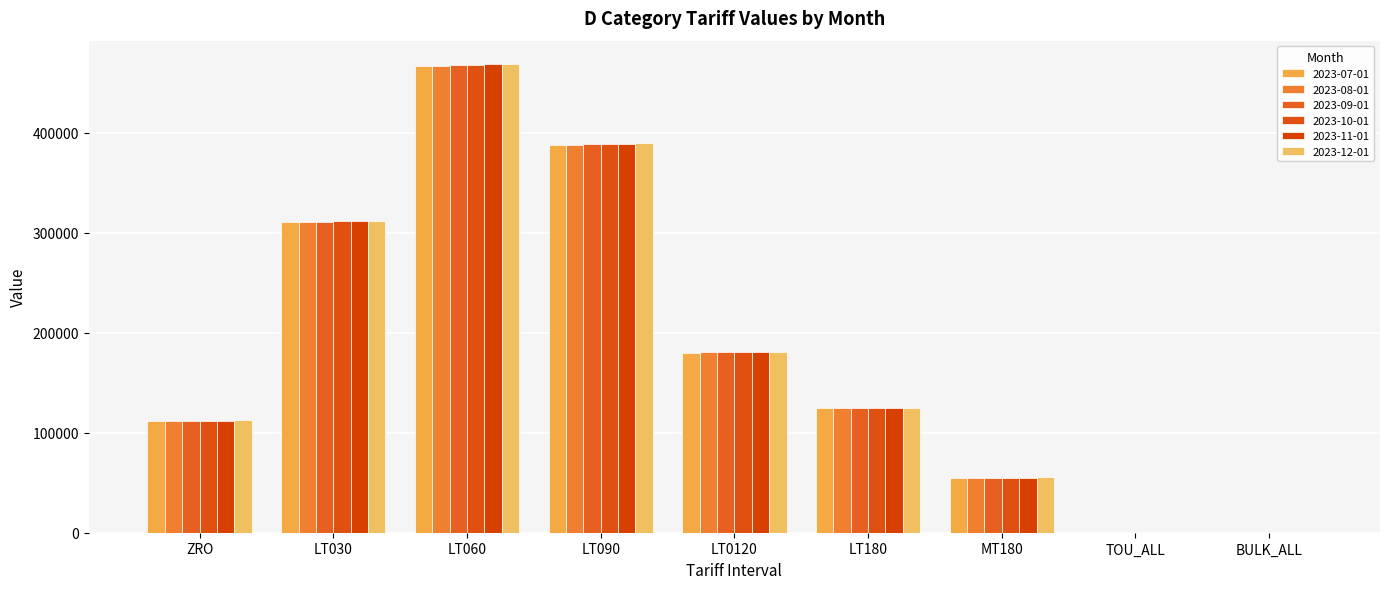

Is it true that 2023-08-01 equals 98023.2 at MT180?

False